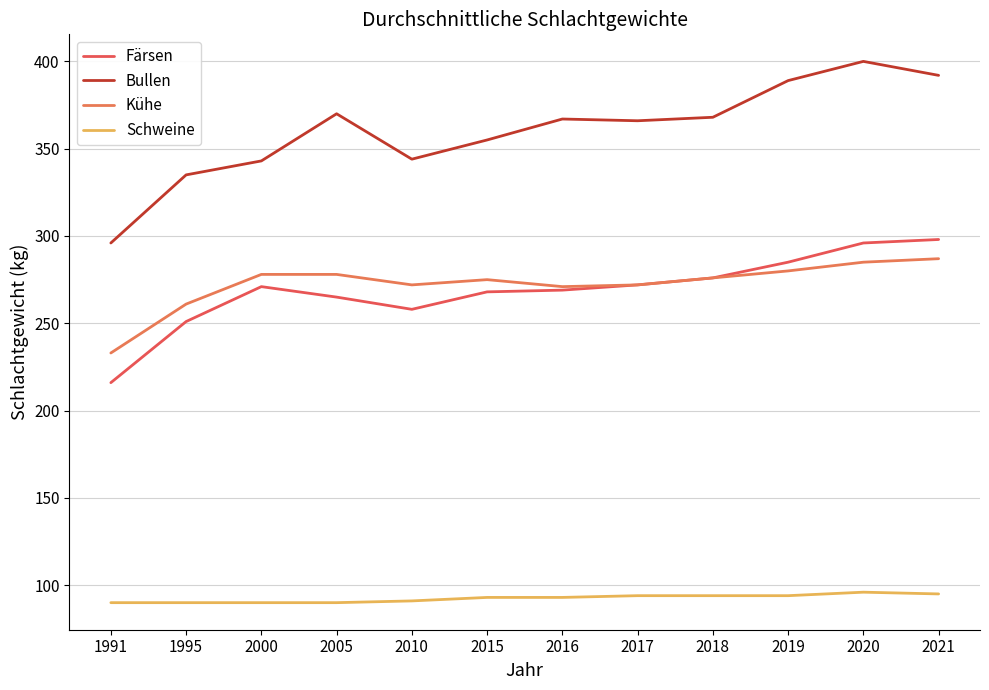

What is the greatest value displayed?

400